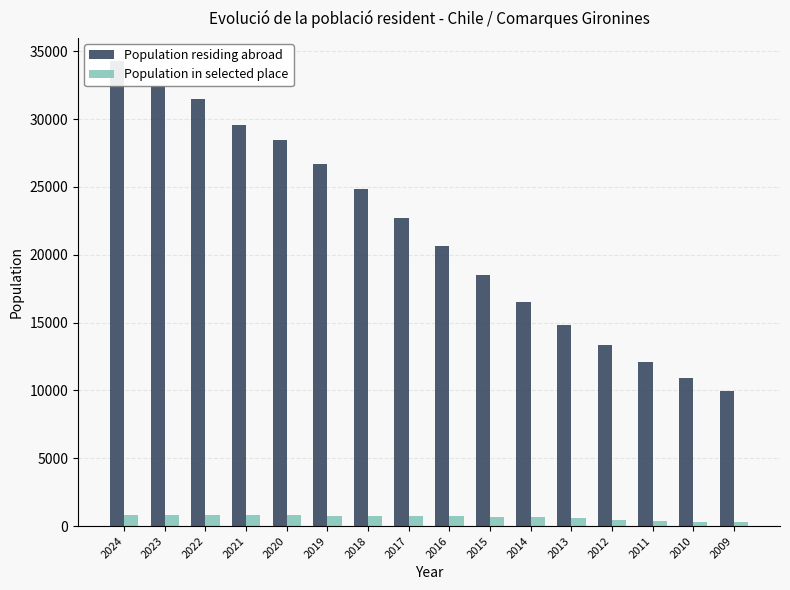

Which category has the lowest value in the Population in selected place series?

2009